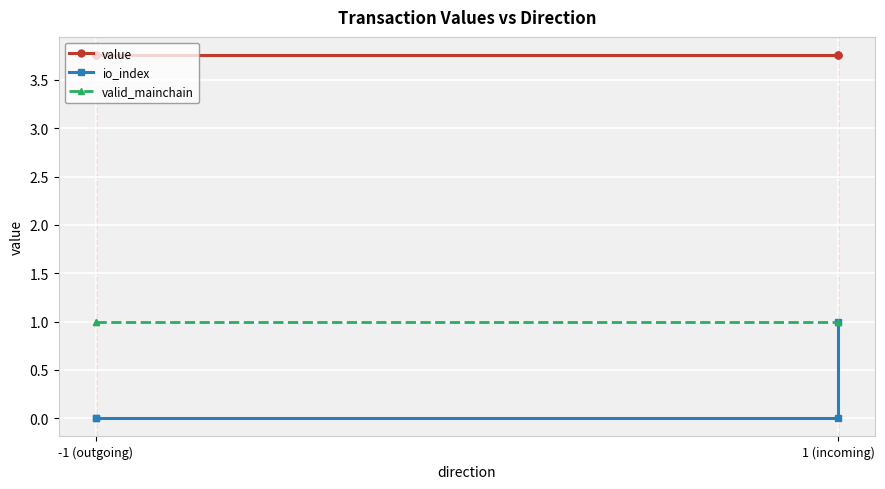

Is it true that value equals 6.1 at -1 (outgoing)?

False